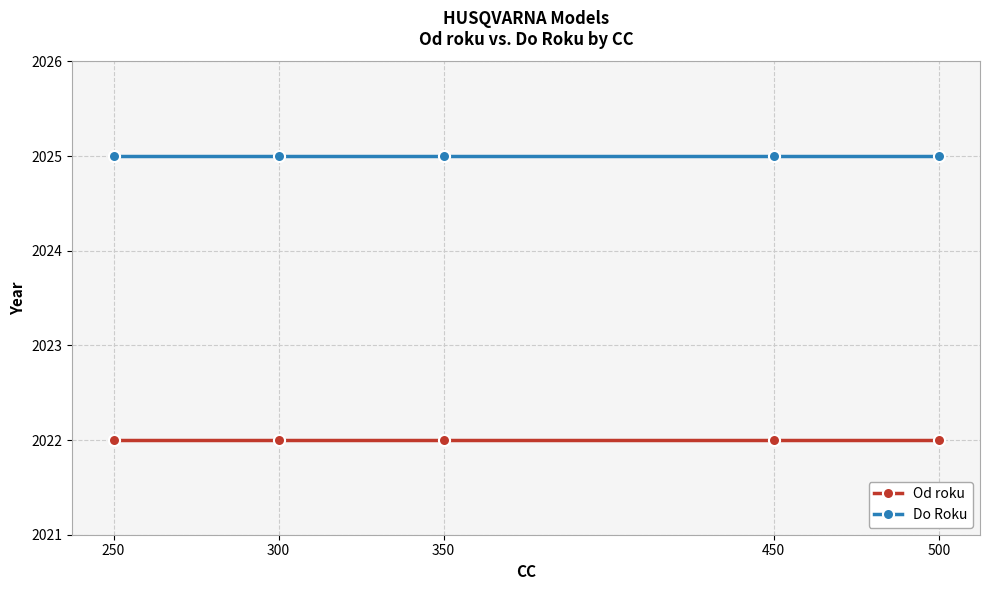

At 300, list the series in order from smallest to largest.

Od roku, Do Roku